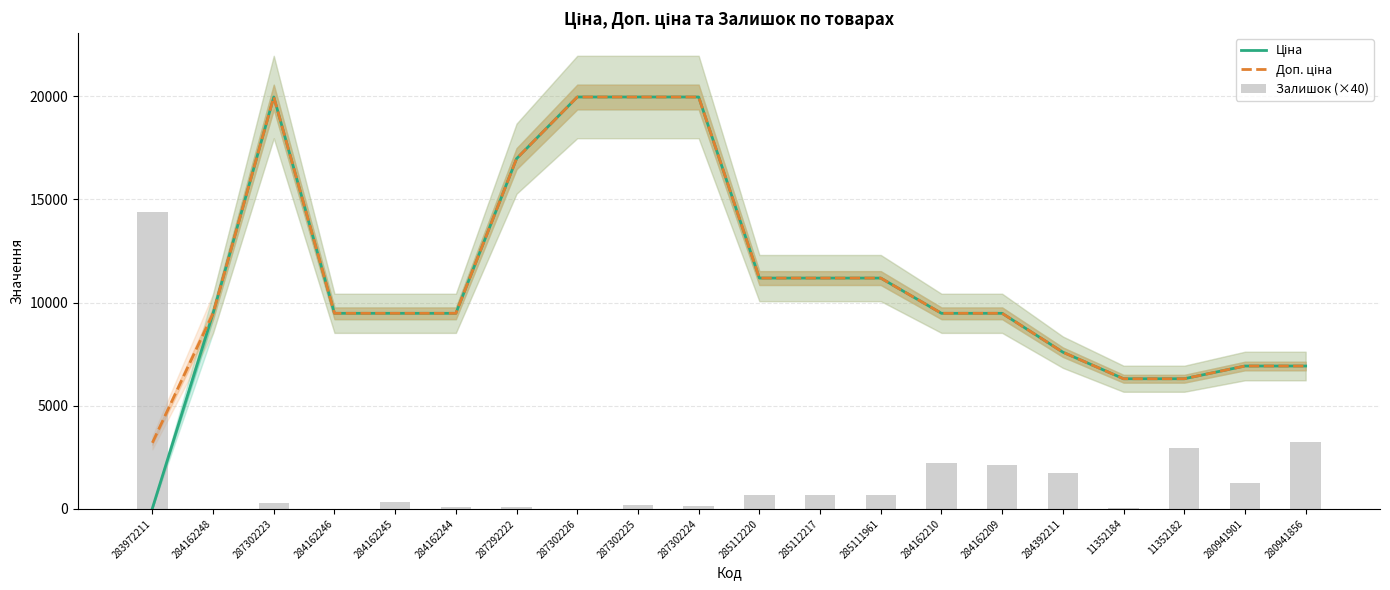

Which series has the largest total across all categories?

Доп. ціна